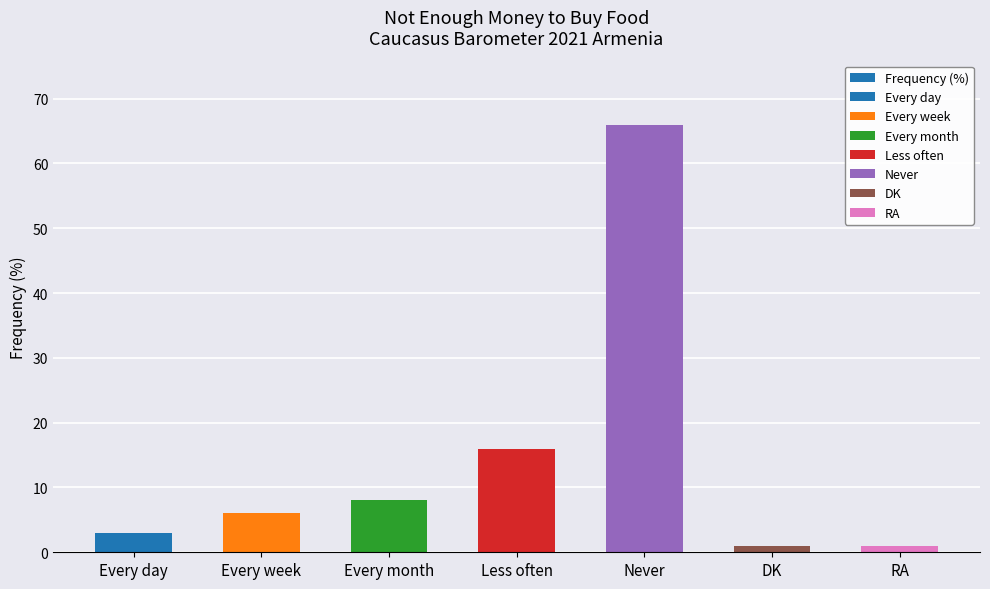

At which label does the data first exceed 6?

Every month